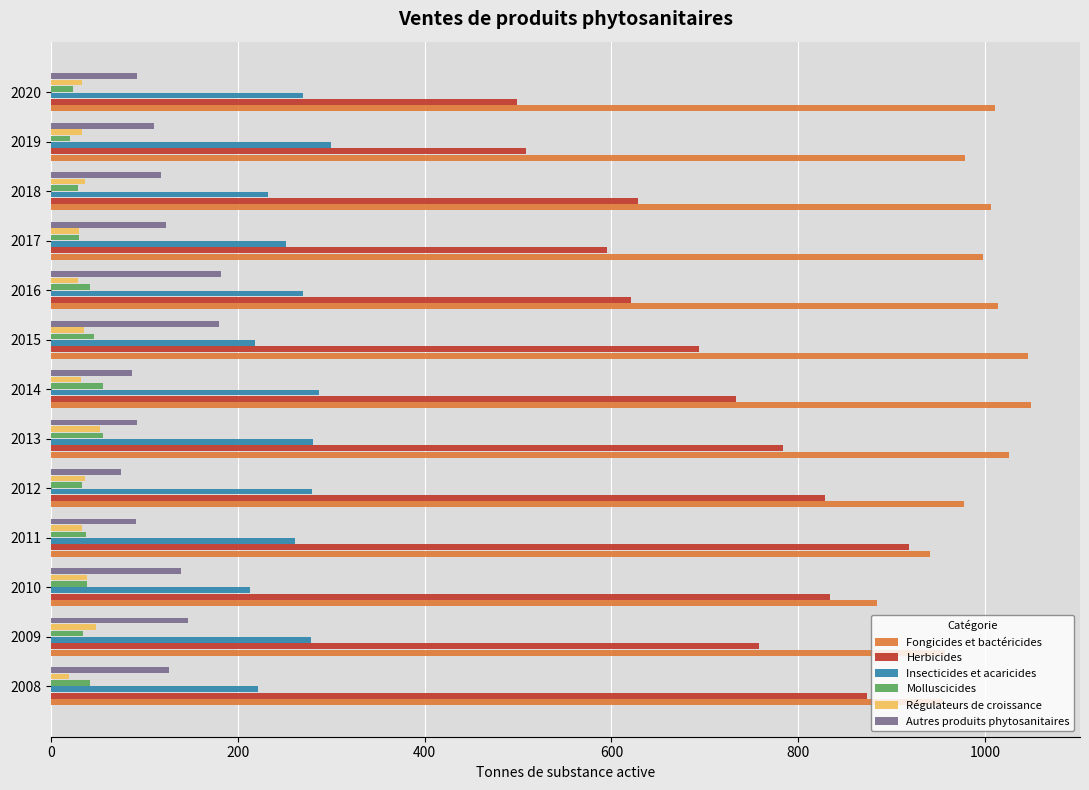

Which series changed the most between 2008 and 2020?

Herbicides